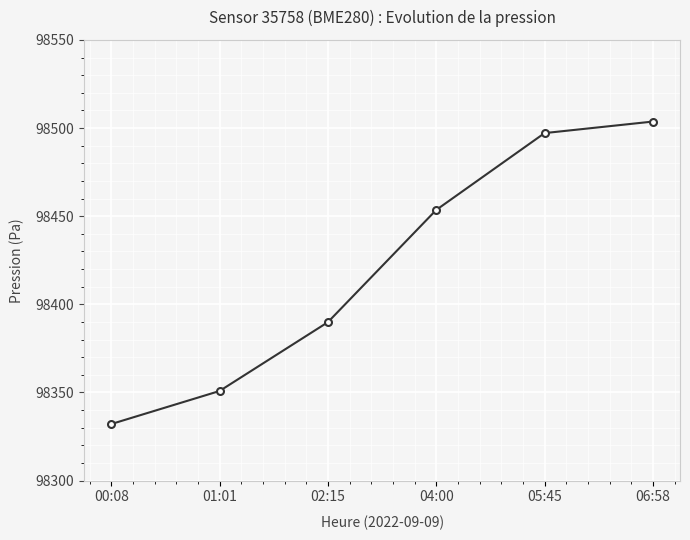

At which category does the chart reach its peak across all series?

06:58